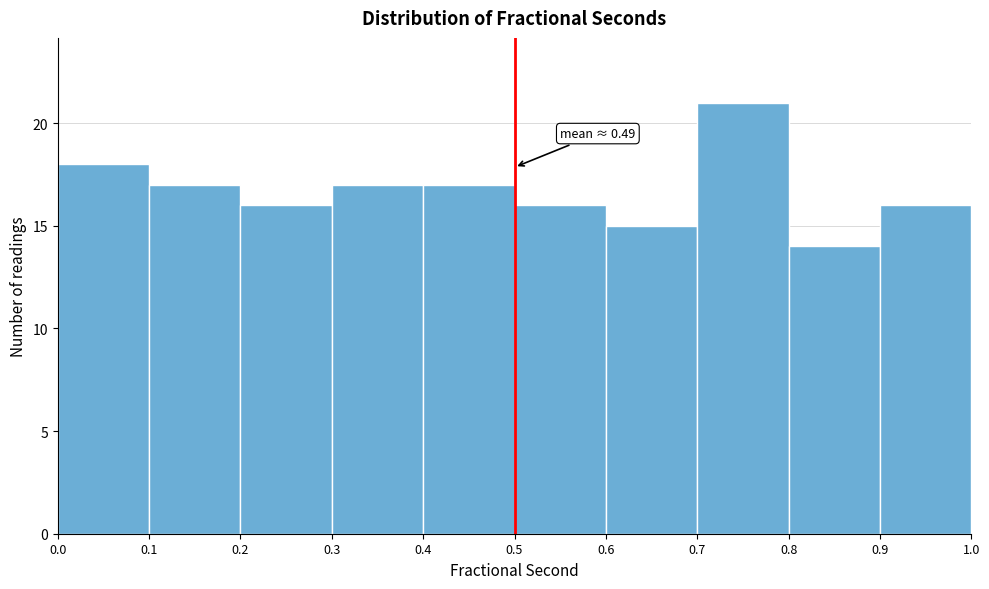

Which range on the x-axis has the tallest bar?

0.7 to 0.8